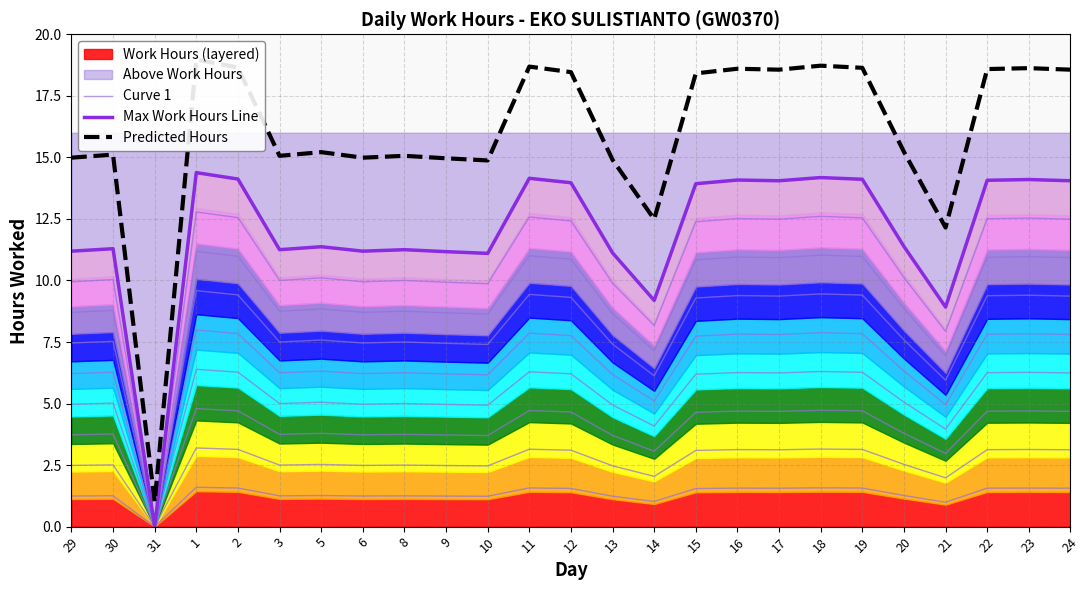

At which label does Curve 1 first exceed 1?

29